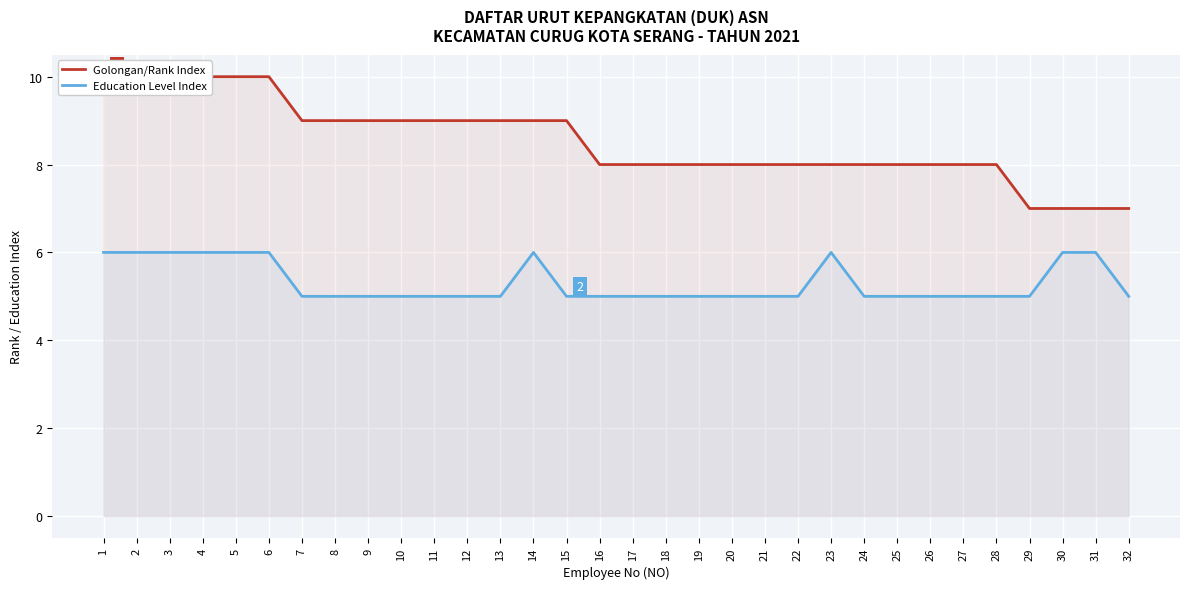

Rank the categories by Education Level Index value from highest to lowest.

1, 2, 3, 4, 5, 6, 14, 23, 30, 31, 7, 8, 9, 10, 11, 12, 13, 15, 16, 17, 18, 19, 20, 21, 22, 24, 25, 26, 27, 28, 29, 32